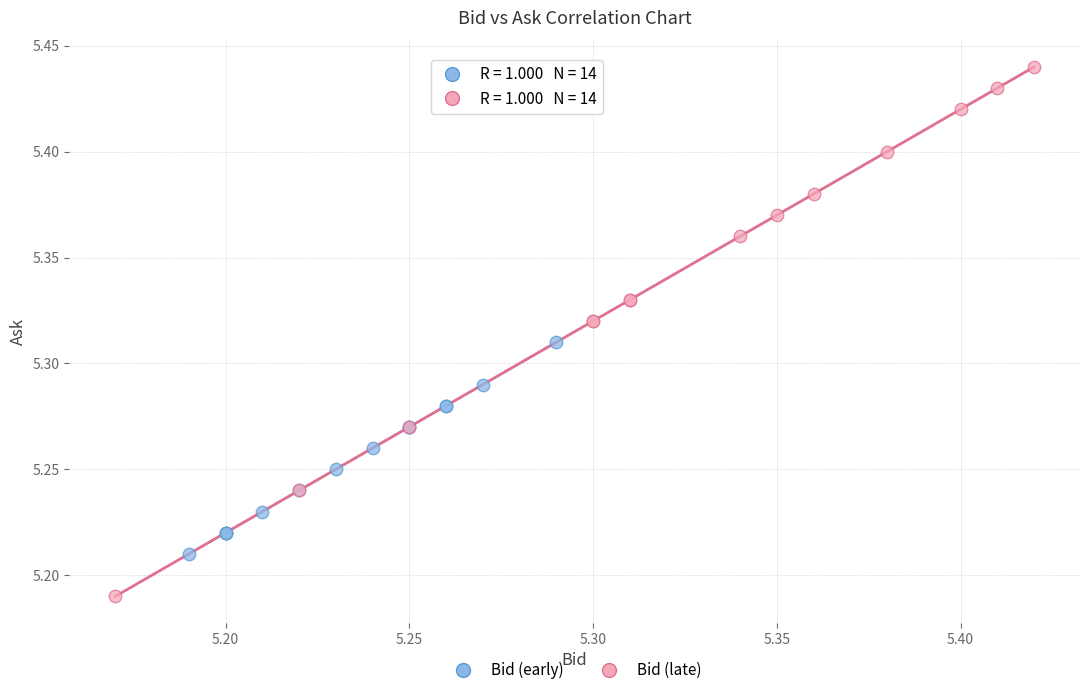

Which series contains the highest Y value?

Bid (late)